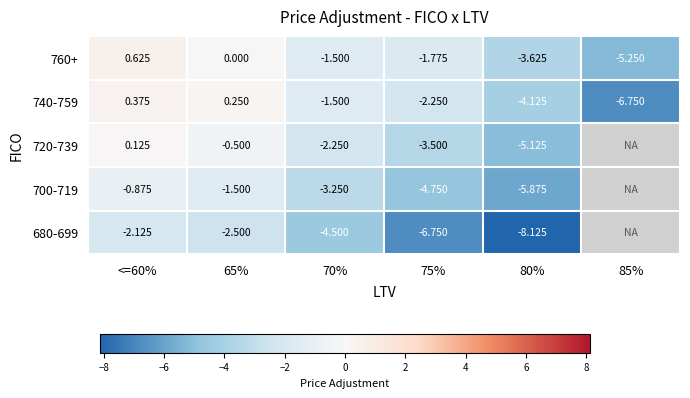

Is the value of 760+ at 75% greater than the value of 680-699 at 70%?

Yes